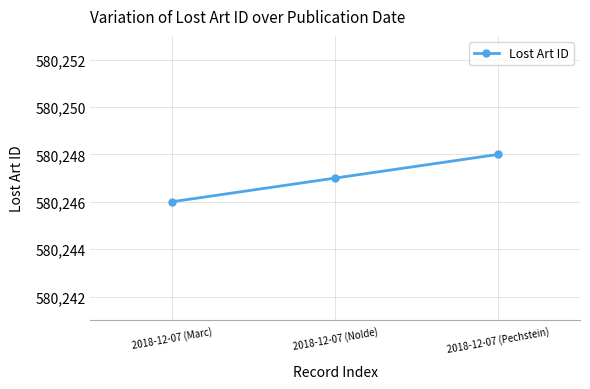

Reading right to left, what are all the values shown in this chart?

2018-12-07 (Pechstein)=580248	2018-12-07 (Nolde)=580247	2018-12-07 (Marc)=580246